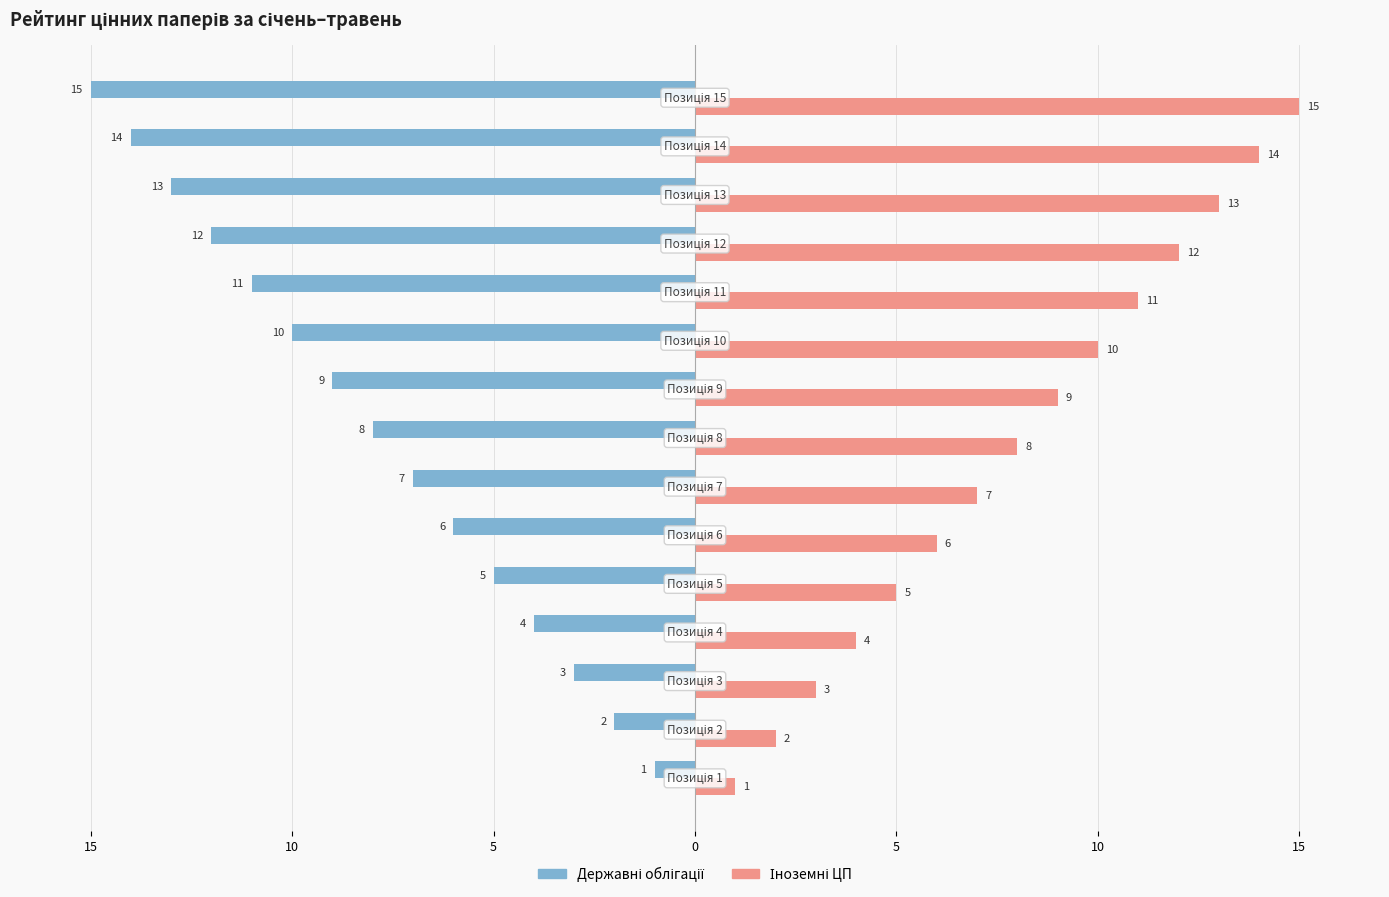

What is the average value of the Державні облігації series?

-8